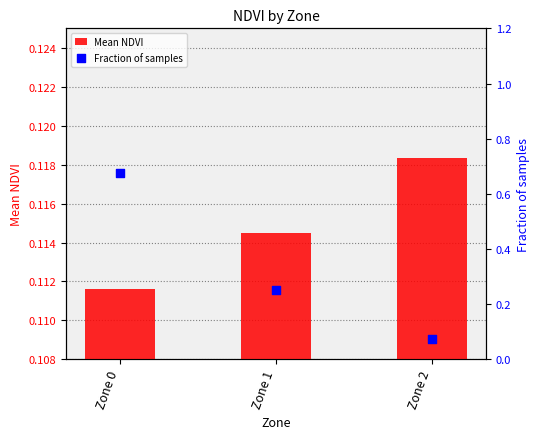

Is the value of Mean NDVI at Zone 2 greater than the value of Fraction of samples at Zone 2?

Yes